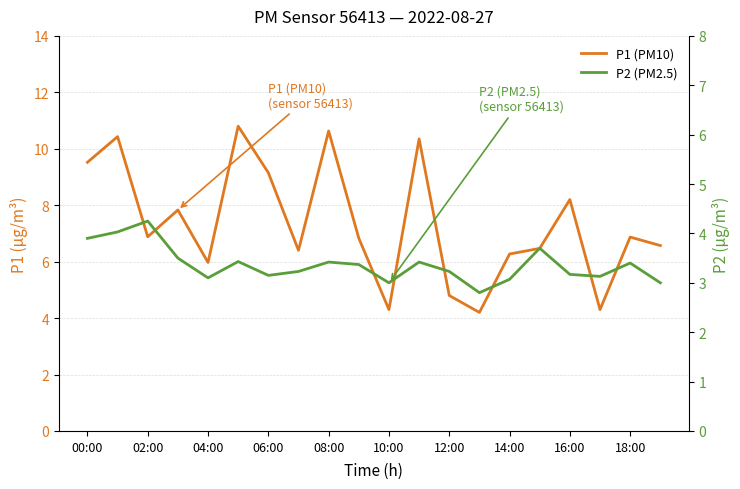

What is the sum of the P1 (PM10) values at 18:00 and 19?

13.4